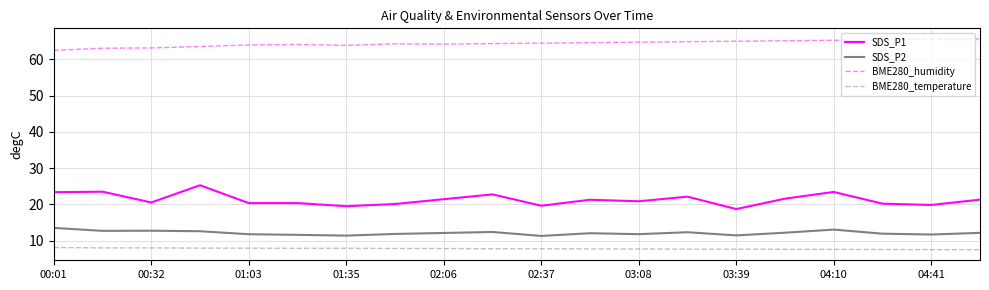

Rank the series by their maximum value, from highest to lowest.

BME280_humidity, SDS_P1, SDS_P2, BME280_temperature